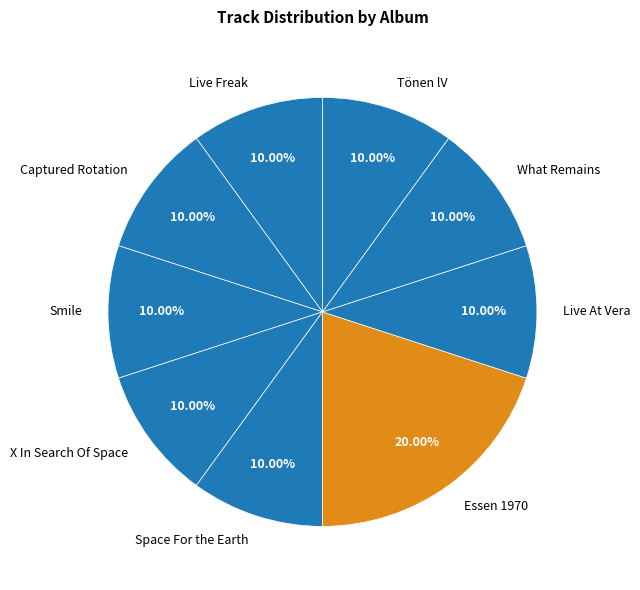

What percentage is the Live Freak slice, to the nearest percent?

10%